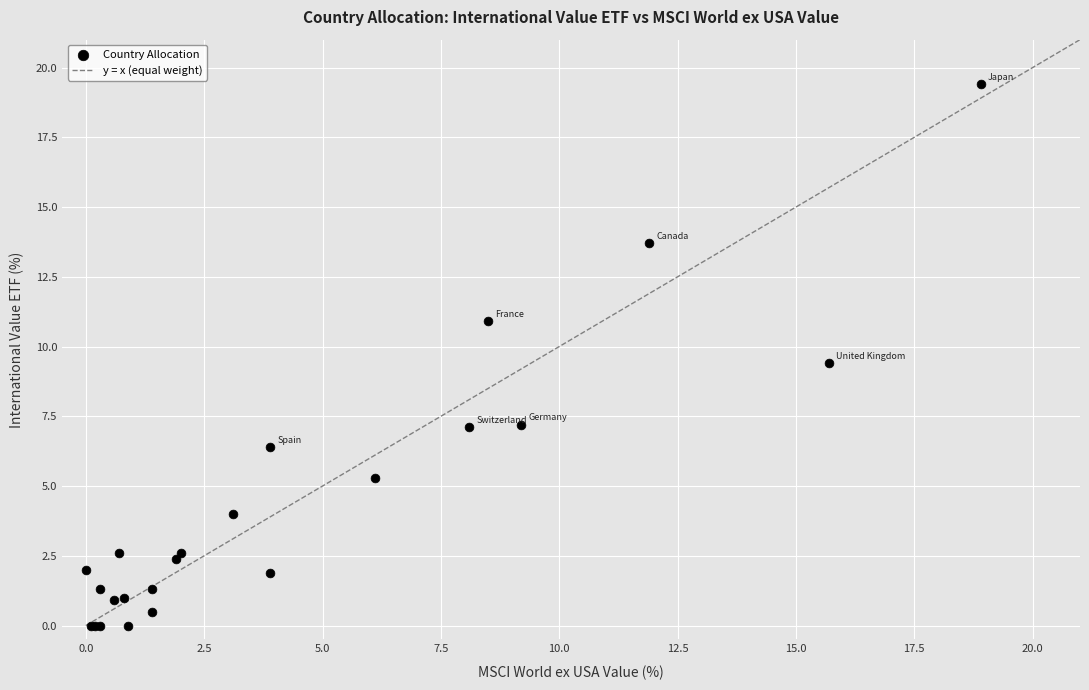

What Y value in the scatter plot is closest to 9?

9.4